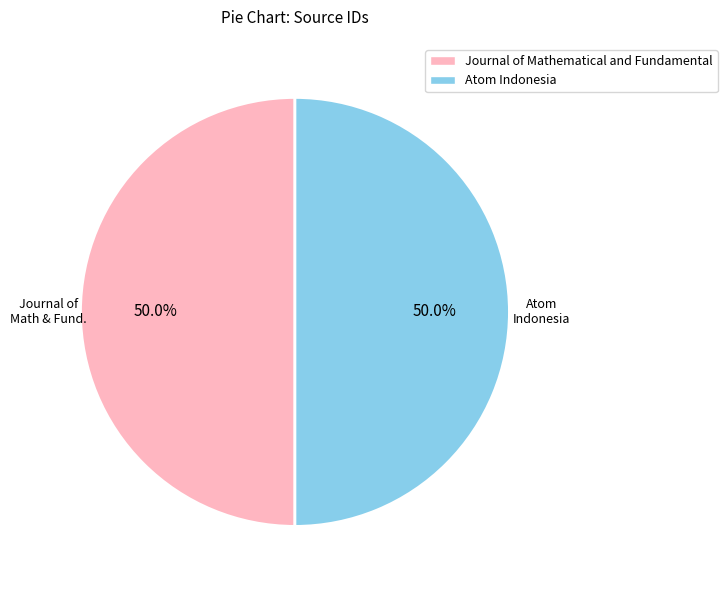

To the nearest percent, what is the combined percentage of Journal of Mathematical and Fundamental and Atom Indonesia?

100%